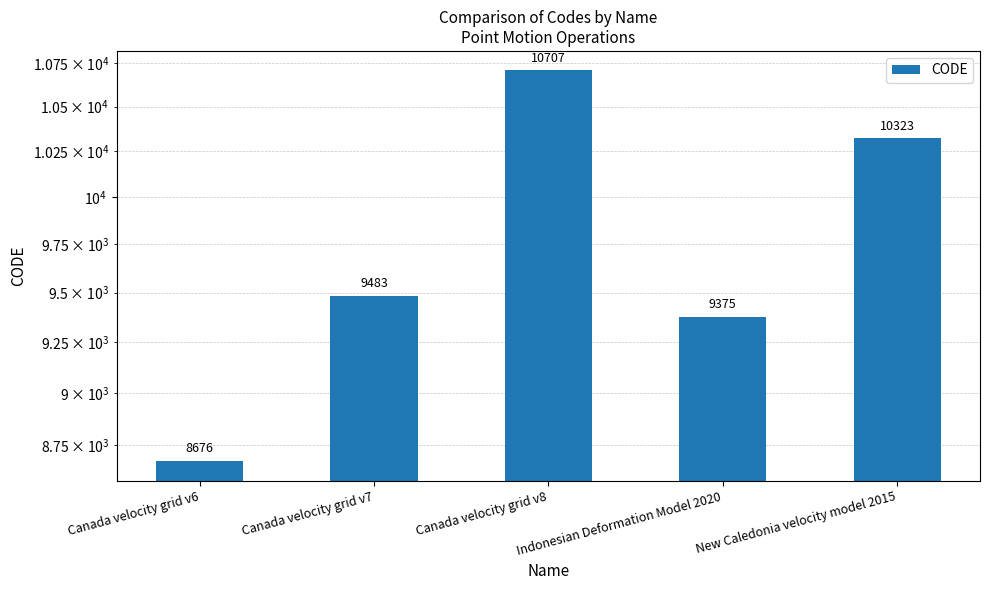

At which label does the data first exceed 9483?

Canada velocity grid v8